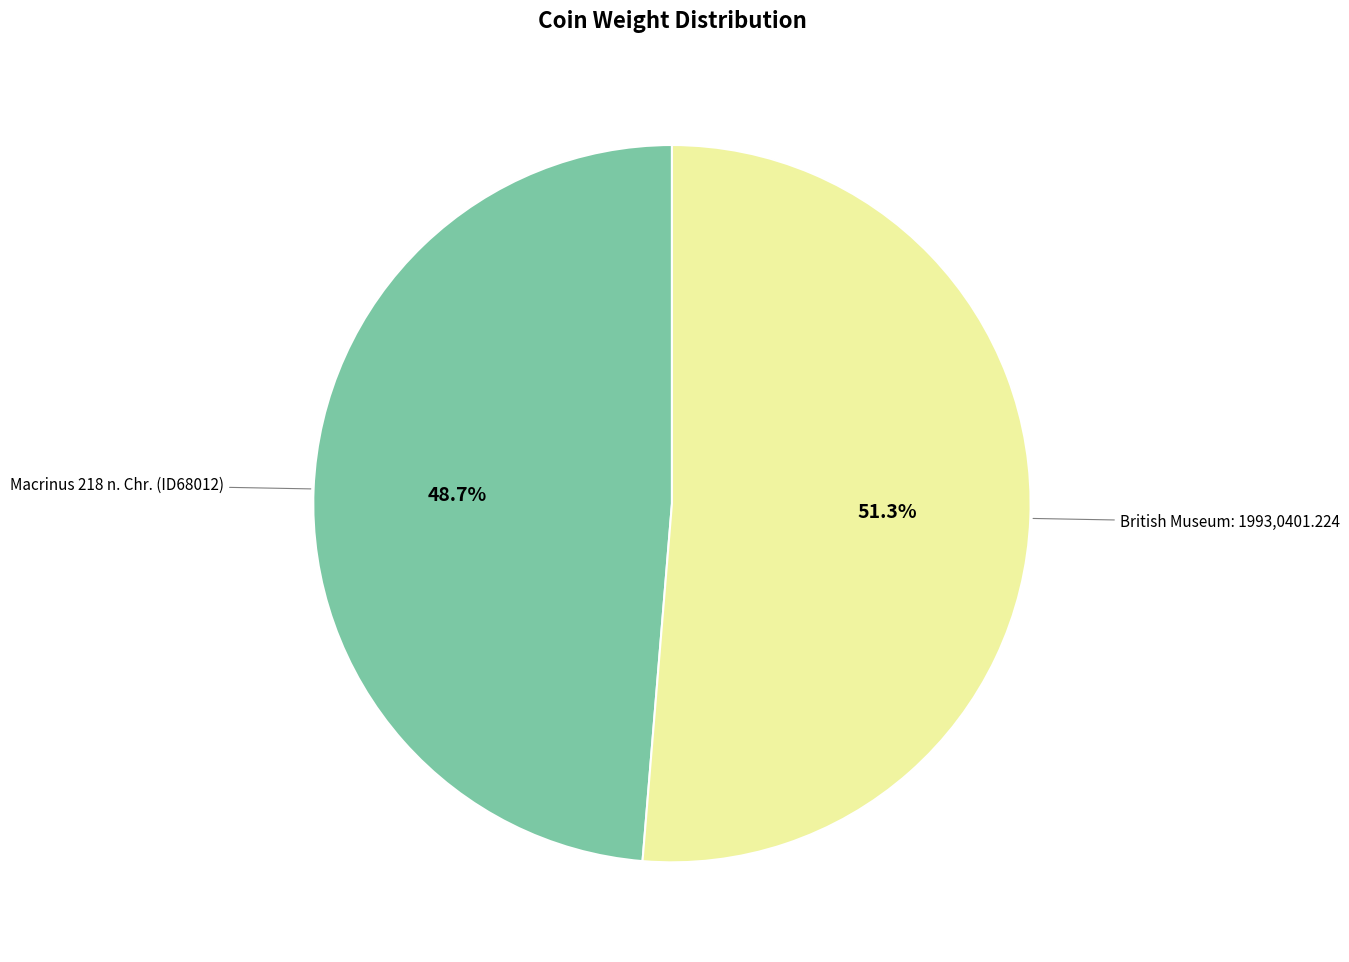

What is the smallest slice in the pie chart?

Macrinus 218 n. Chr. (ID68012)